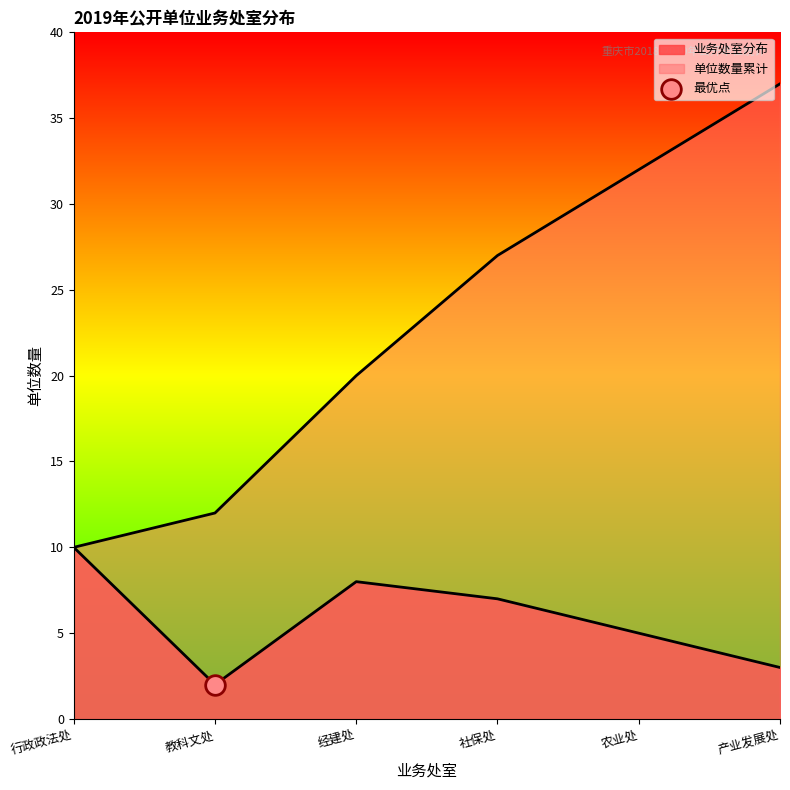

Is the value of 业务处室分布 at 产业发展处 greater than the value of 单位数量累计 at 农业处?

No